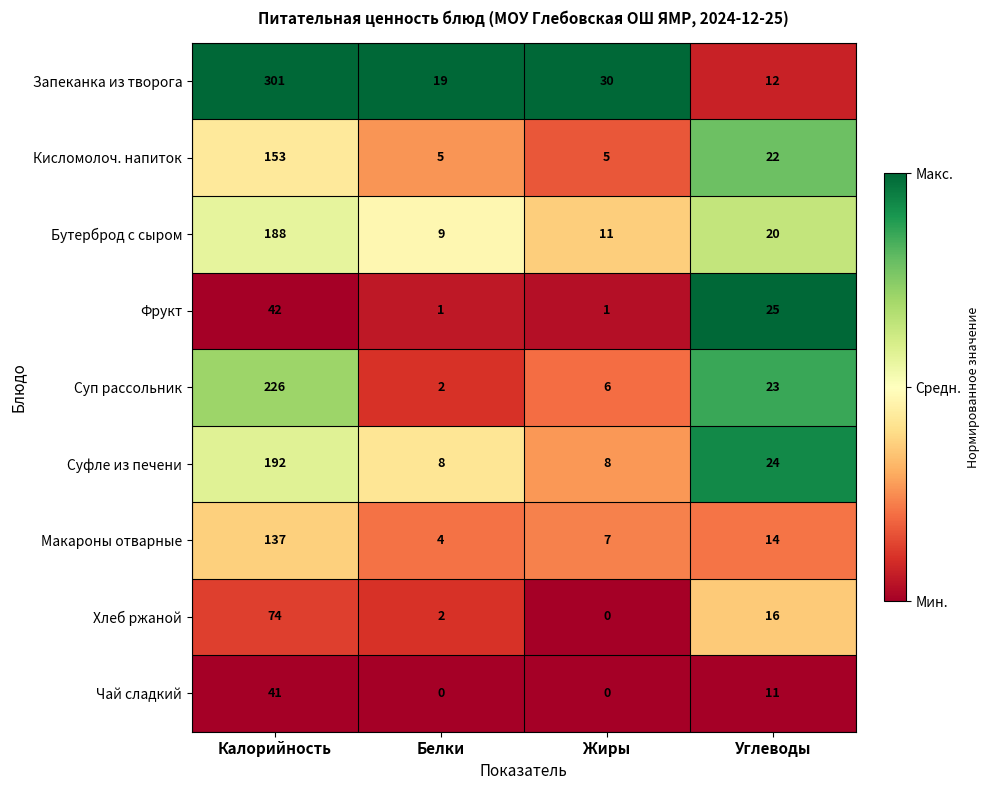

What is the difference between the highest and lowest values at Калорийность?

260